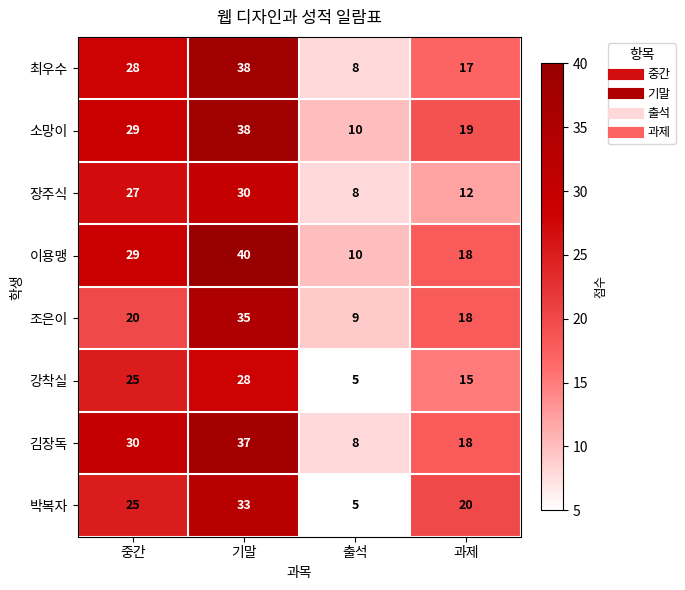

Is it true that 장주식 equals 12 at 출석?

False